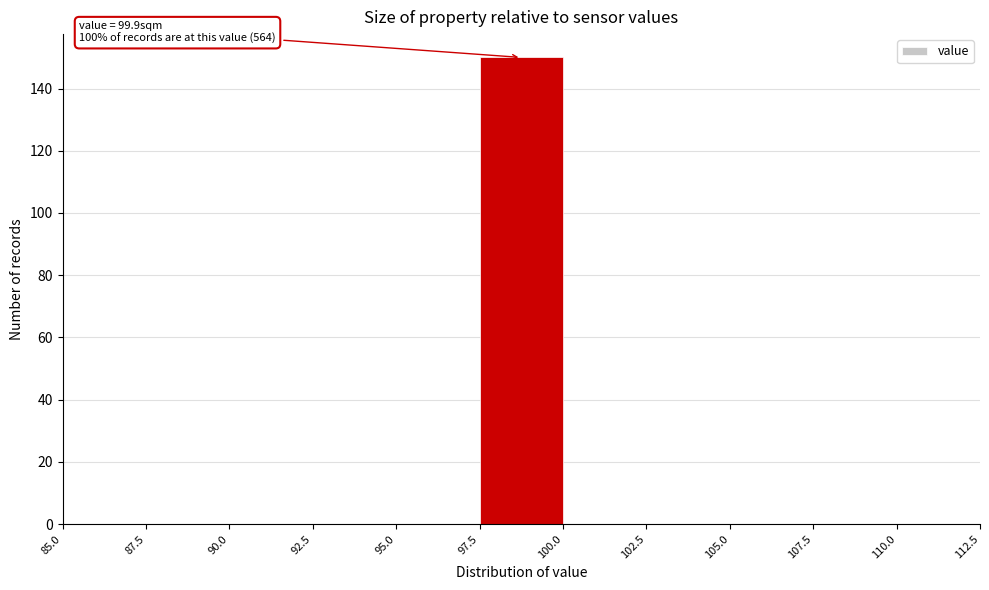

Over which range of the x-axis is the bar tallest?

97.5 to 100.0